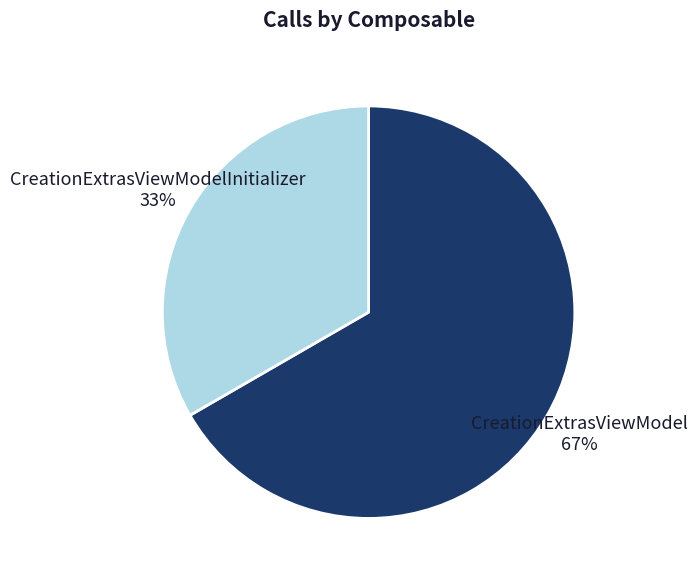

Approximately how many times larger is the value at CreationExtrasViewModel 67% compared to CreationExtrasViewModelInitializer 33%?

2.0